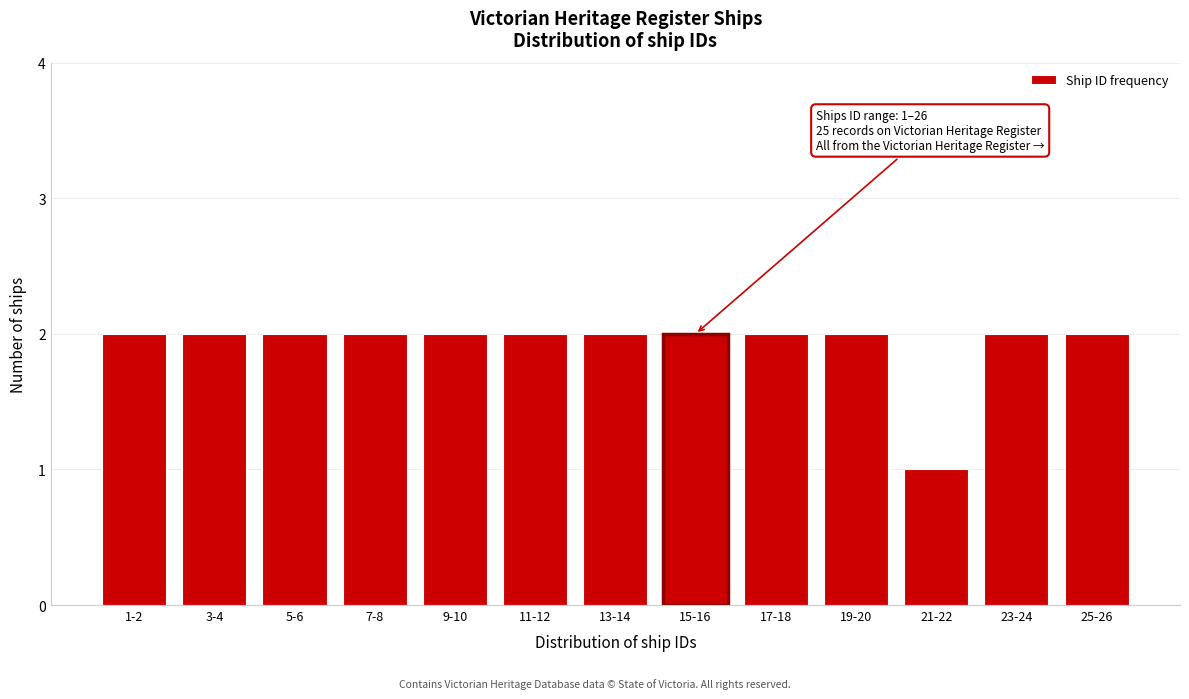

Reading right to left, list all the values displayed in this chart.

25-26=2	23-24=2	21-22=1	19-20=2	17-18=2	15-16=2	13-14=2	11-12=2	9-10=2	7-8=2	5-6=2	3-4=2	1-2=2